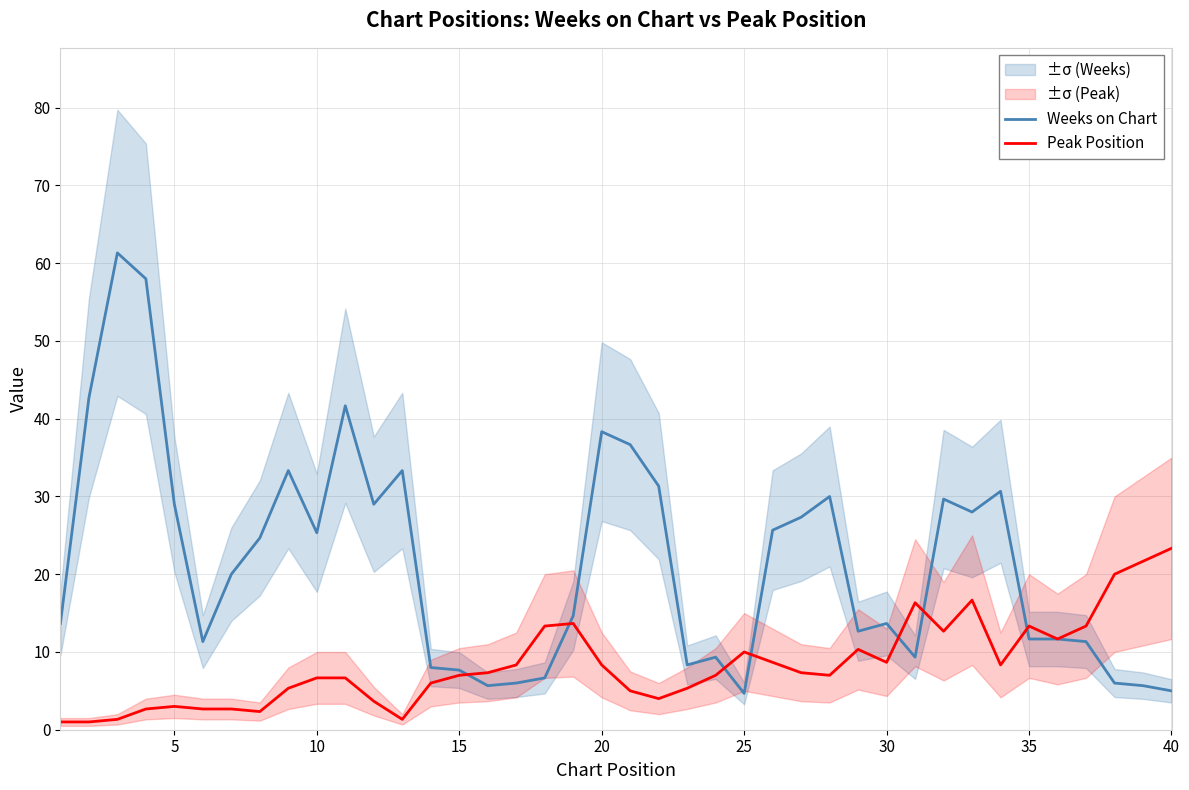

True or false: Peak Position has more than 1 interior local peaks.

True